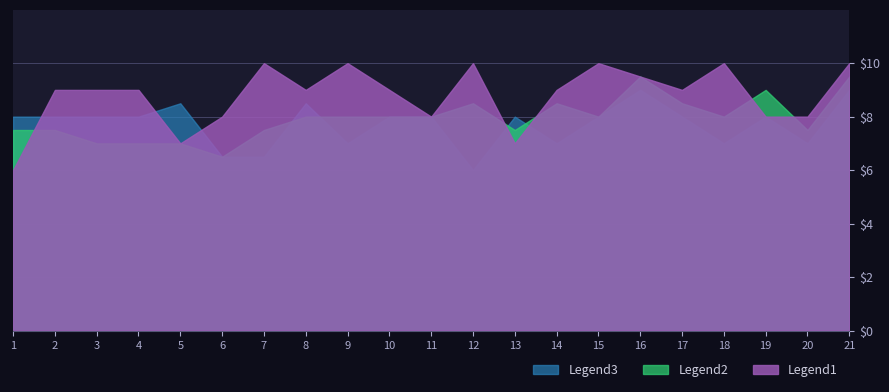

The Legend1 series shows 10.0 at 12. True or false?

True